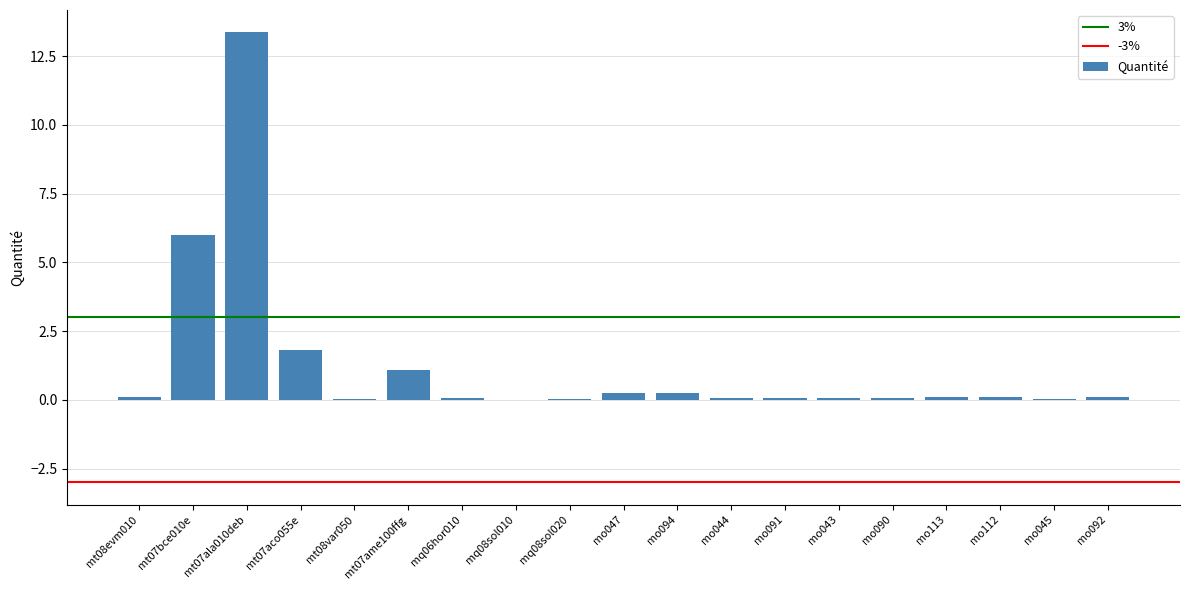

The value at mq06hor010 is 0.0. True or false?

True